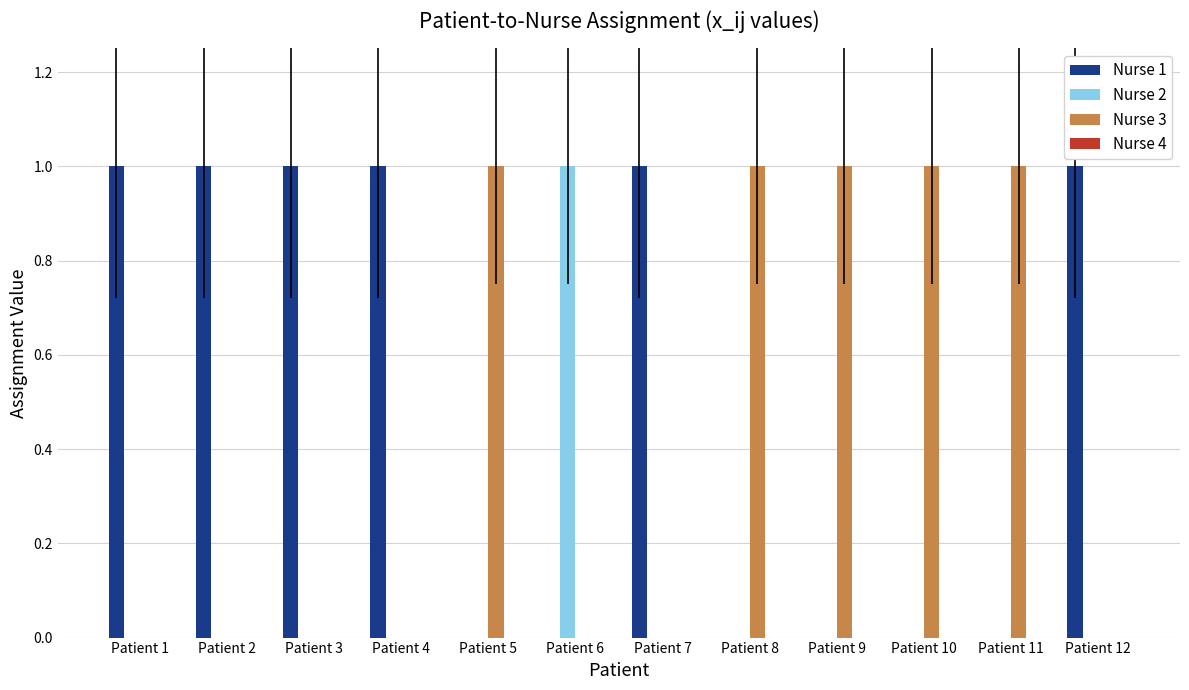

True or false: Nurse 3 has a value of 1 at Patient 8.

True